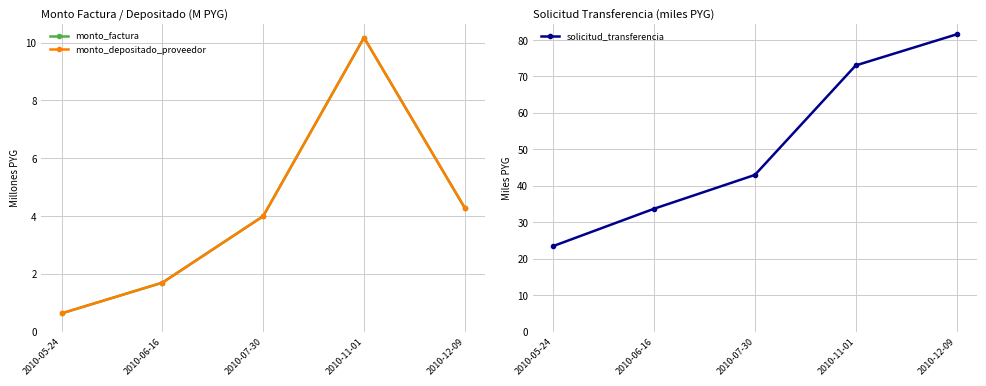

What is the average value of the monto_factura series?

4.2